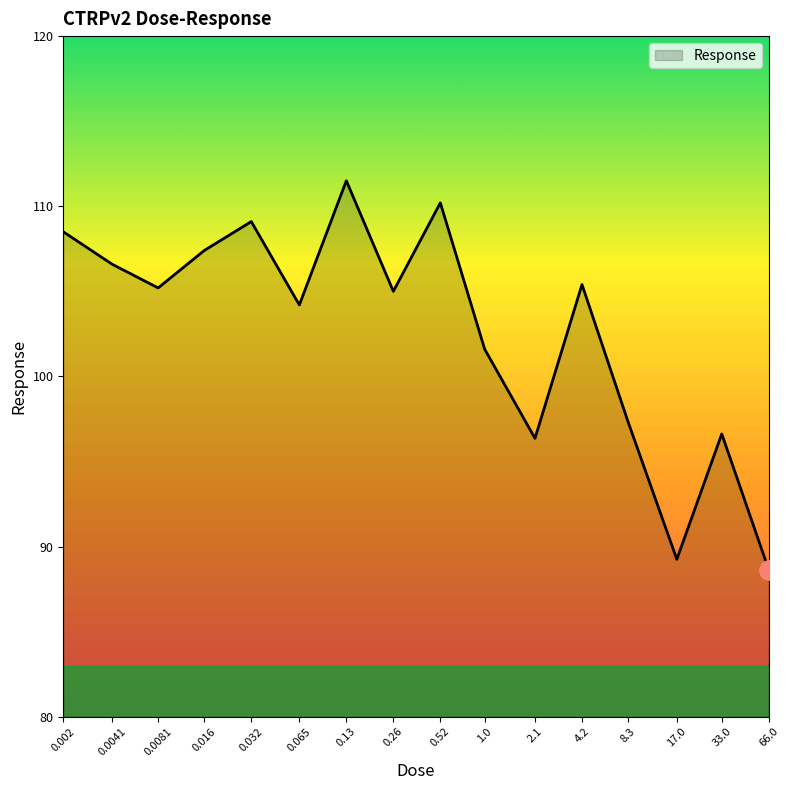

Approximately how many times larger is the value at 8.3 compared to 0.032?

0.9